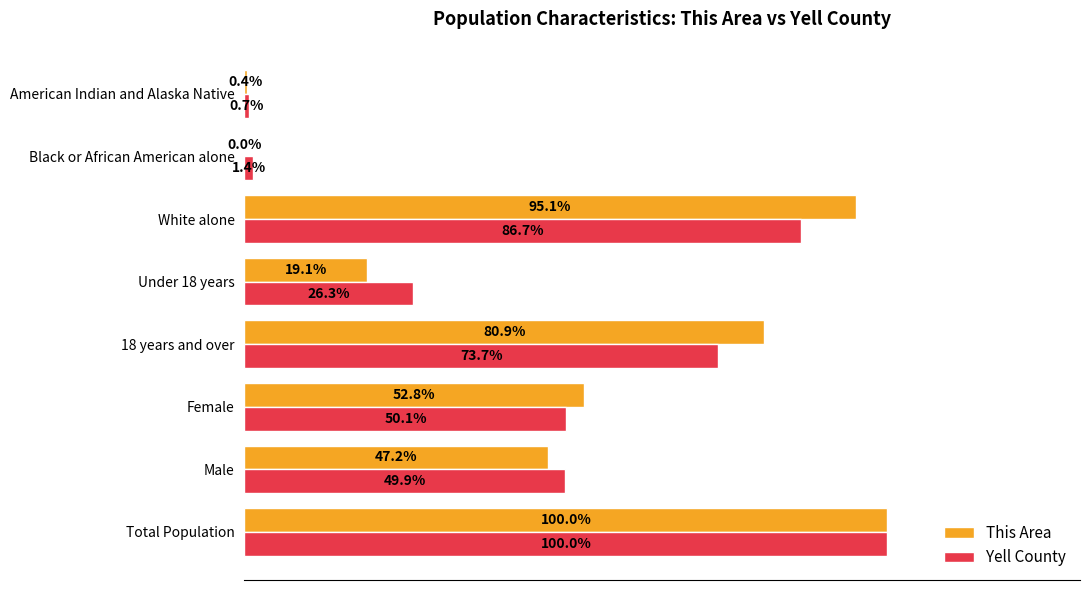

Where is Yell County nearest to the value 50?

Male